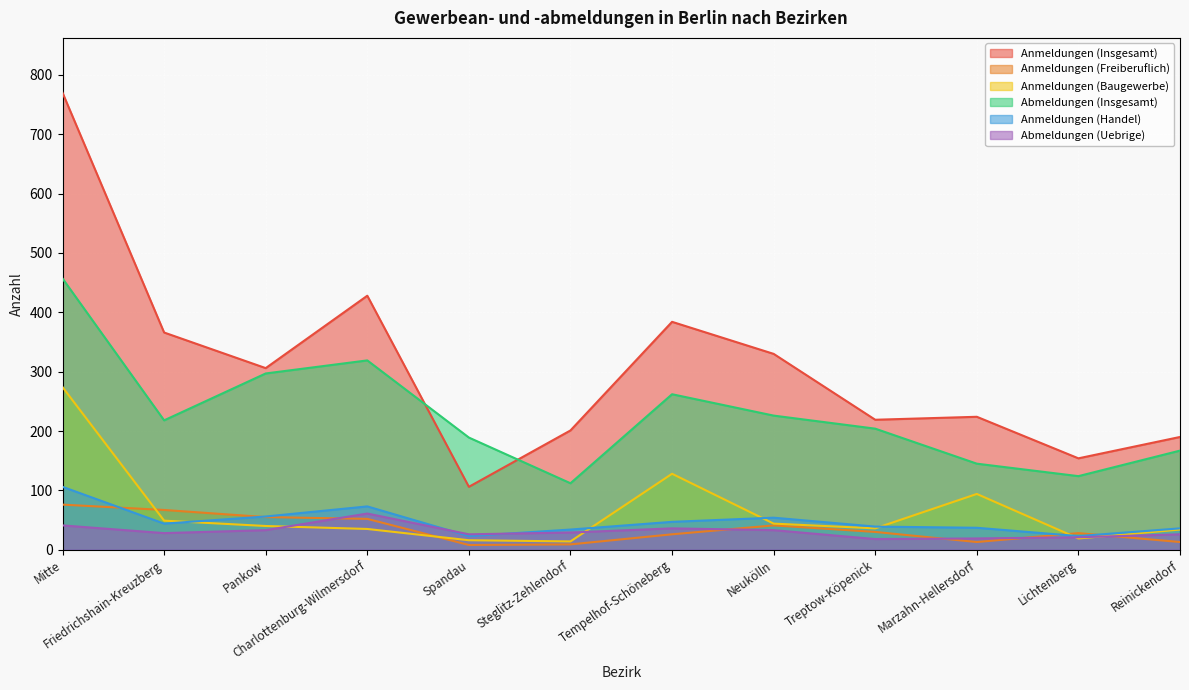

How many series are shown in this chart?

6